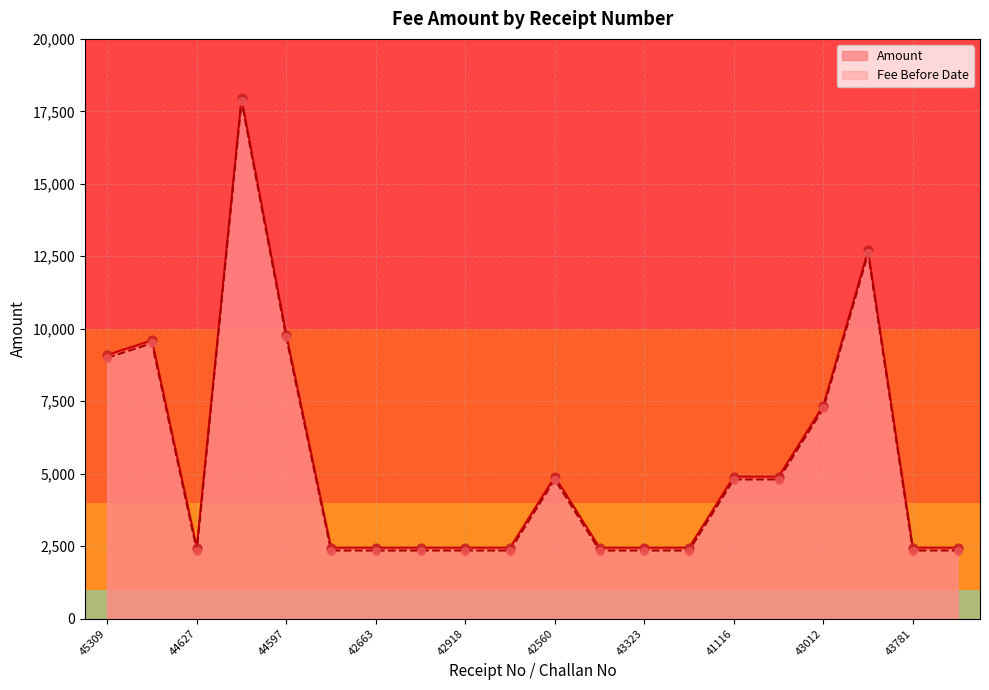

Which series reaches the minimum Y coordinate?

Fee Before Date